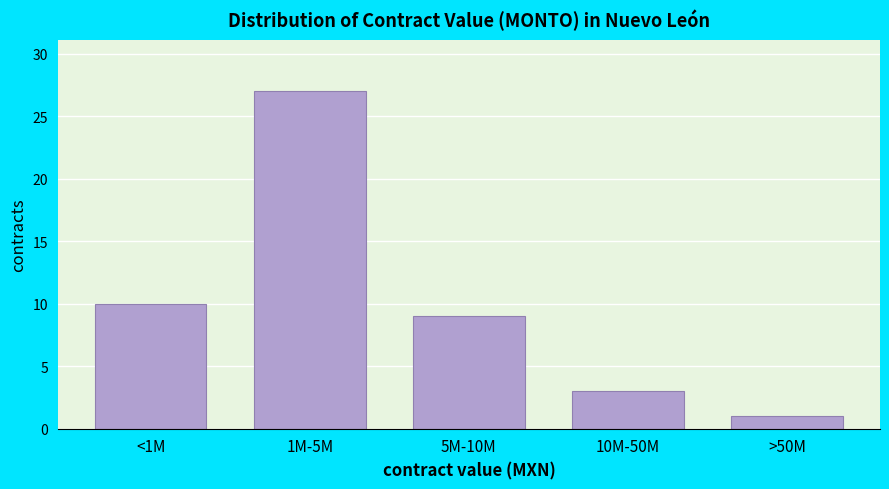

Reading left to right, transcribe all the data shown in this chart.

10	27	9	3	1